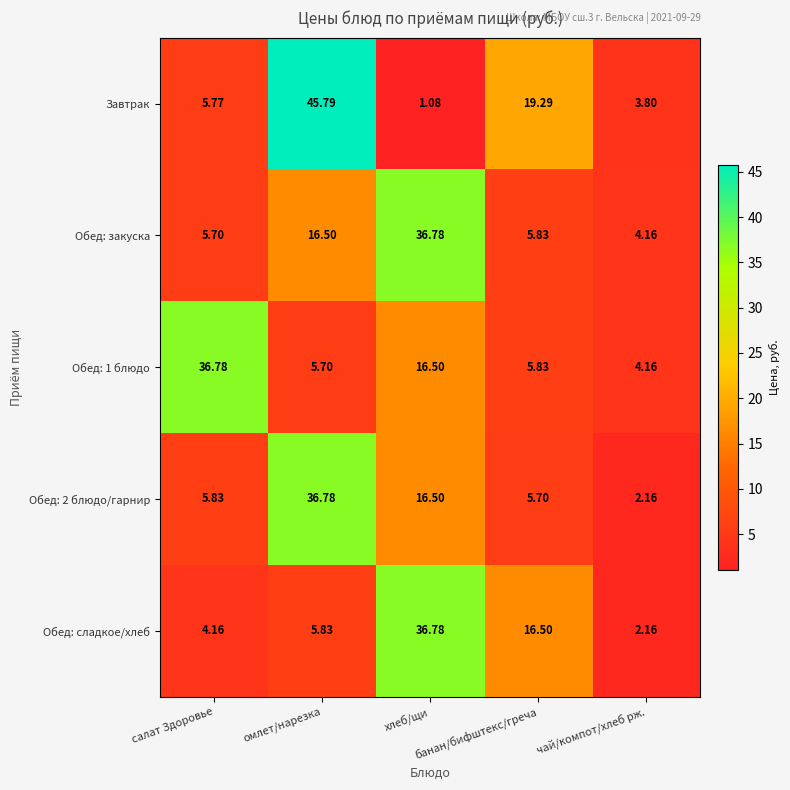

Which series has the largest range (max minus min)?

Завтрак